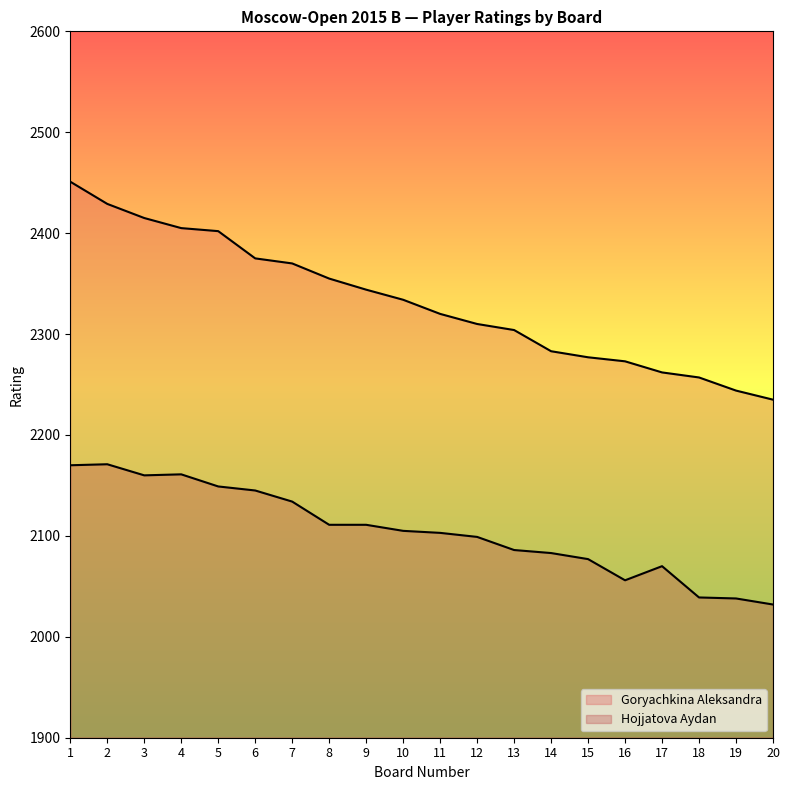

True or false: Hojjatova Aydan has a value of 2056 at 16.

True